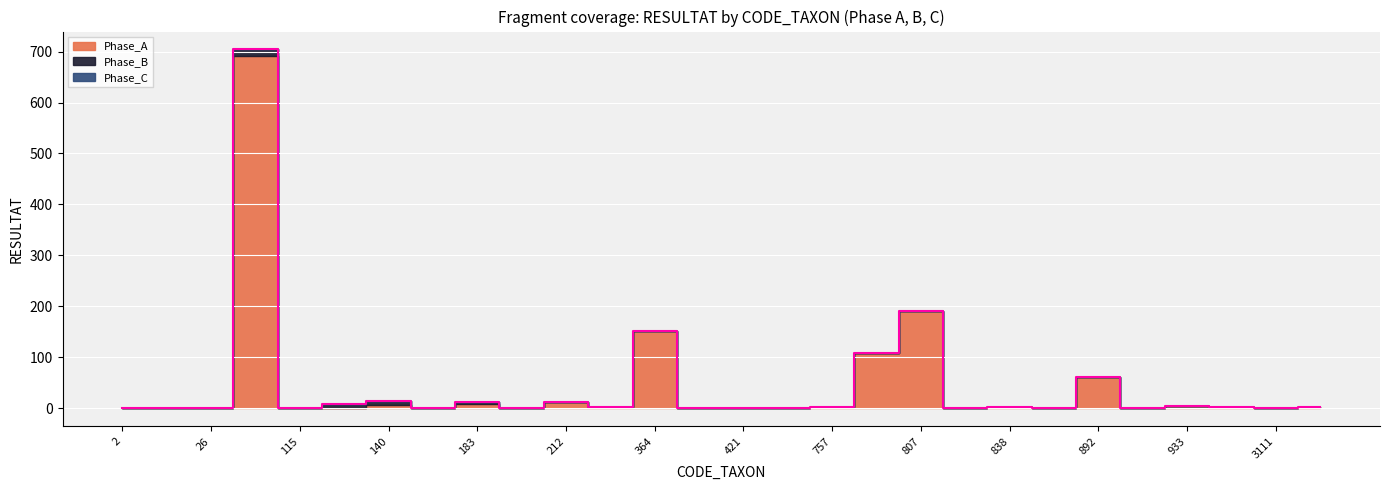

At how many categories does at least one series exceed 585?

1